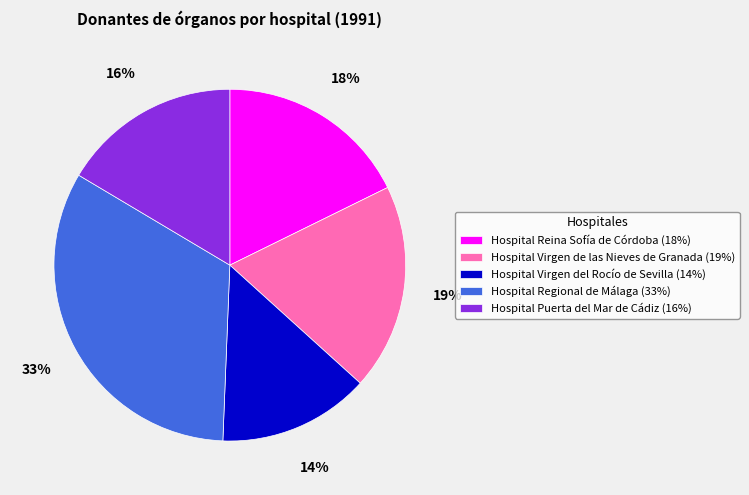

Rank the categories by value from lowest to highest.

Hospital Virgen del Rocío de Sevilla, Hospital Puerta del Mar de Cádiz, Hospital Reina Sofía de Córdoba, Hospital Virgen de las Nieves de Granada, Hospital Regional de Málaga